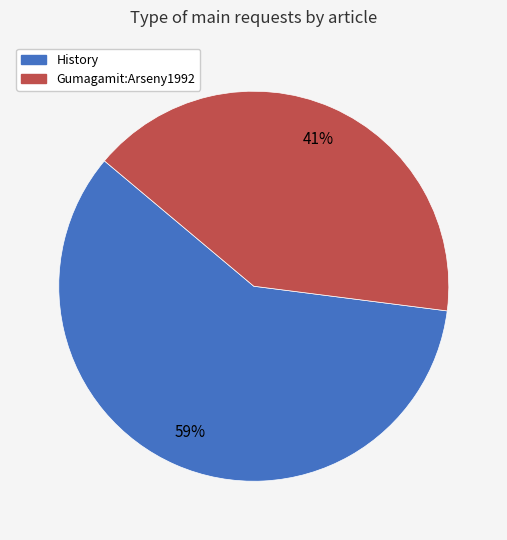

Is the sum of History and Gumagamit:Arseny1992 greater than half?

Yes